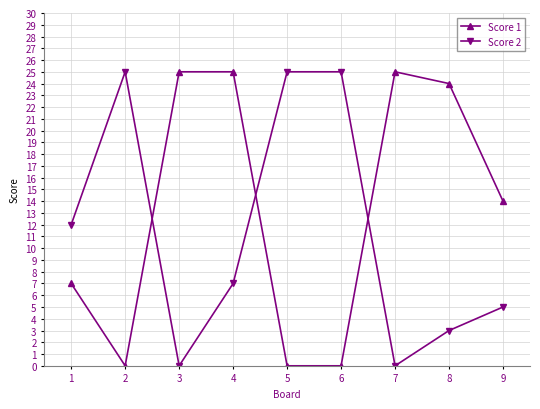

How many data points in Score 2 are less than 7?

4